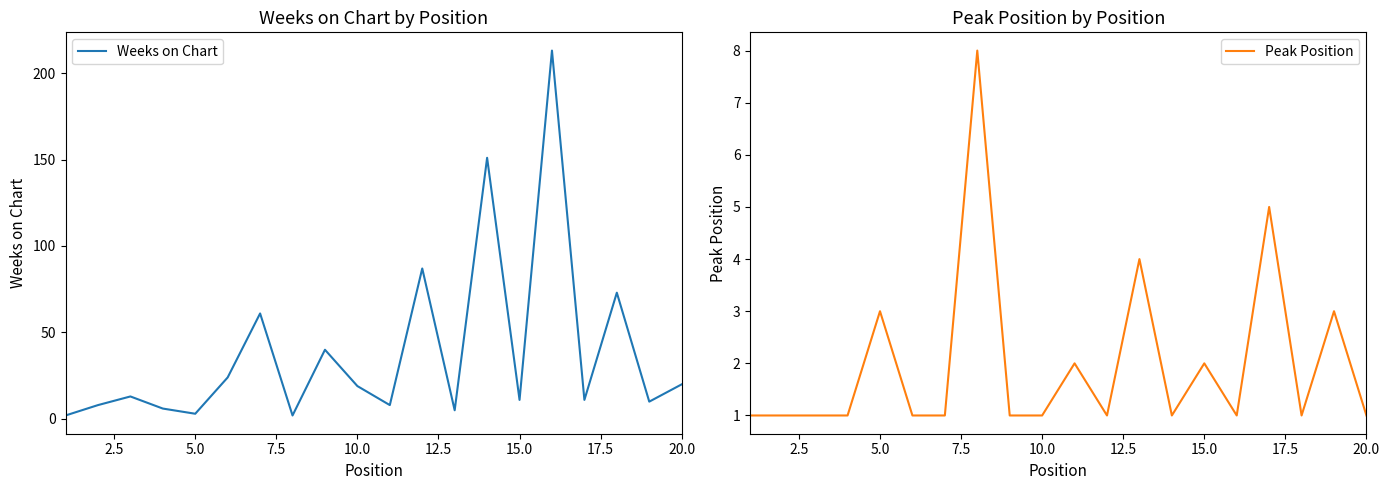

What is the maximum value for Weeks on Chart?

213